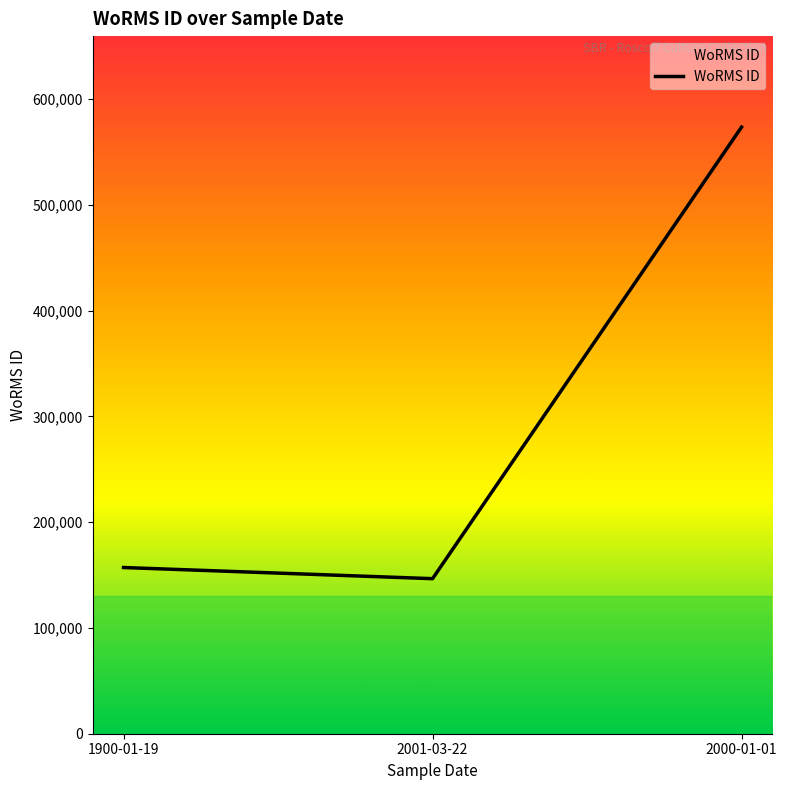

What value does the data have at 1900-01-19, to the nearest 10?

157080